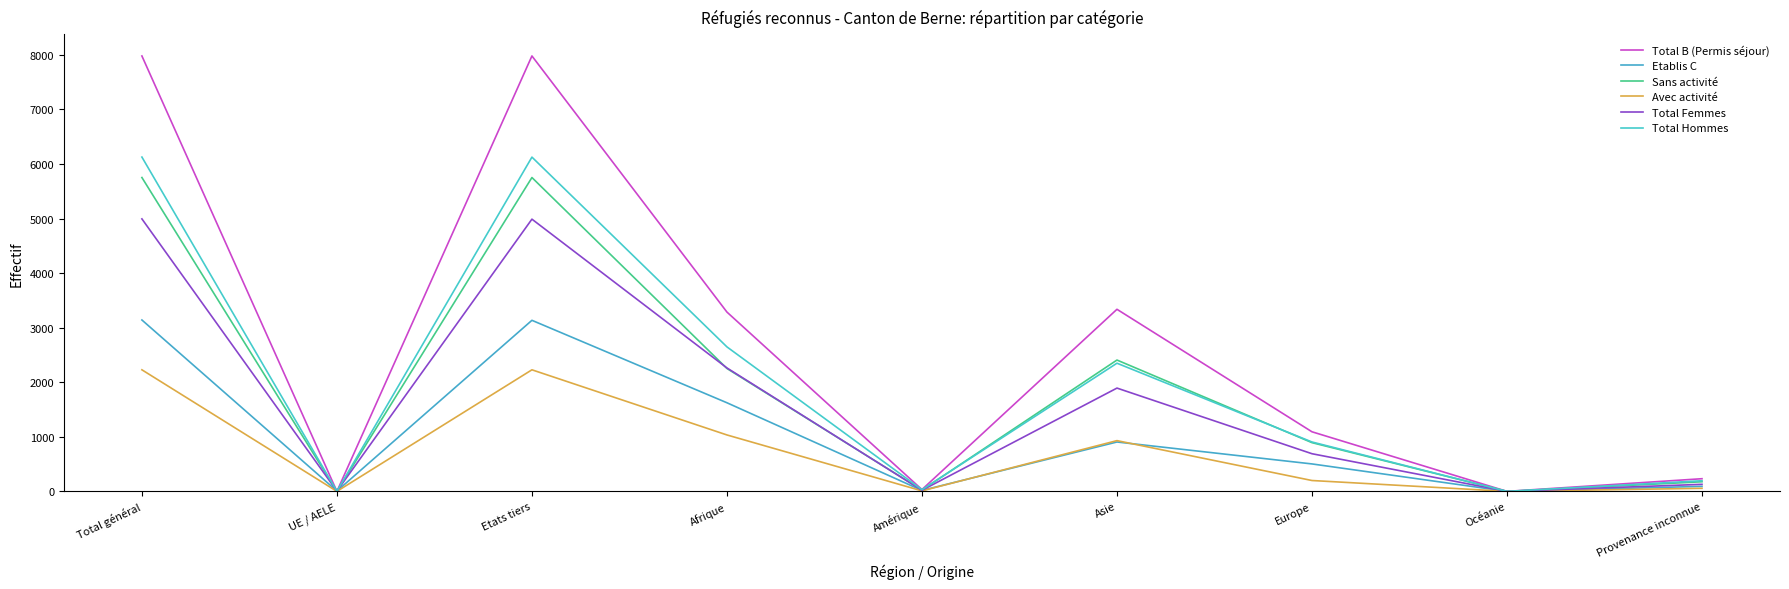

What position from the right is Océanie?

2